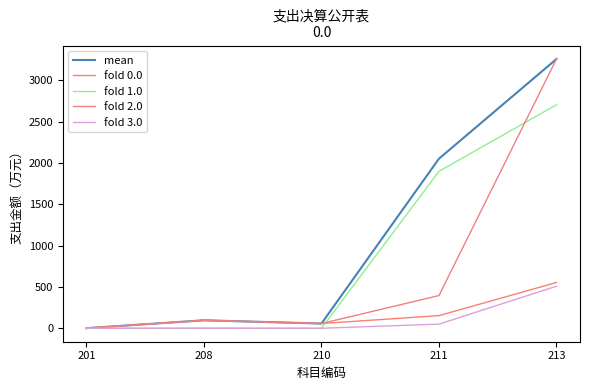

True or false: fold 2.0 and fold 3.0 cross at least once.

False